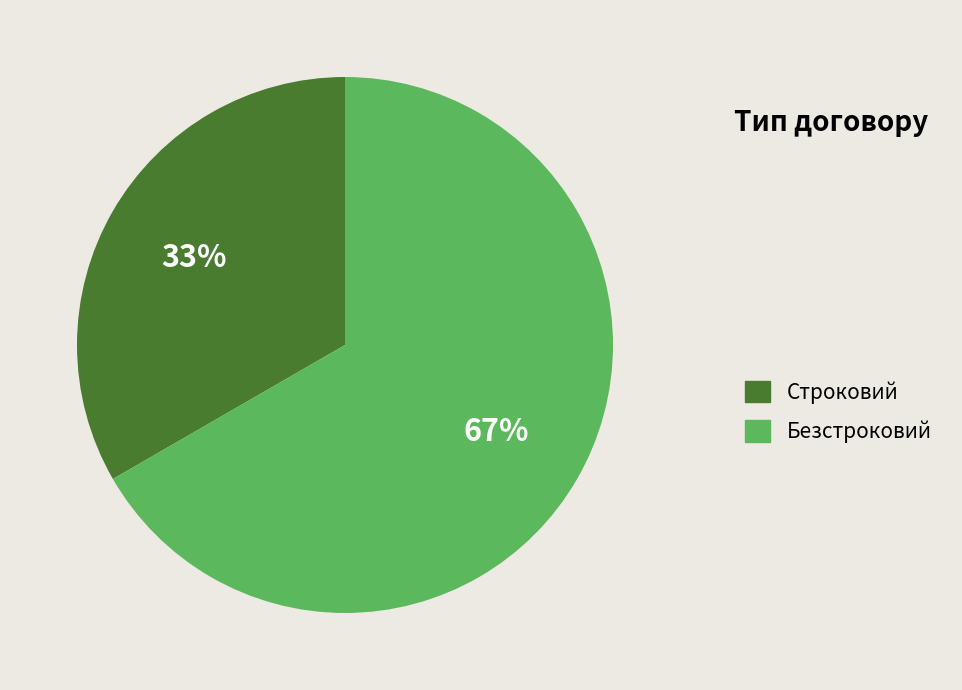

To the nearest percent, what is the average slice percentage?

50%